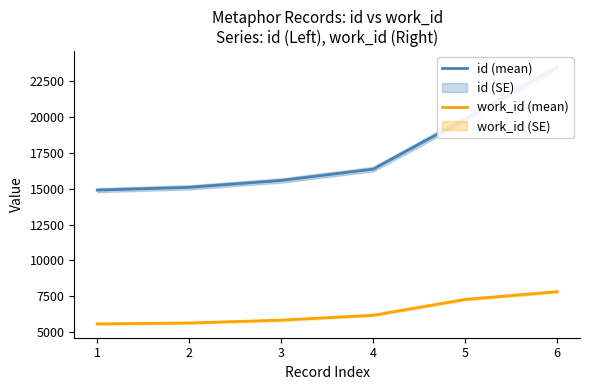

True or false: id (mean) and work_id (mean) intersect in this chart.

False